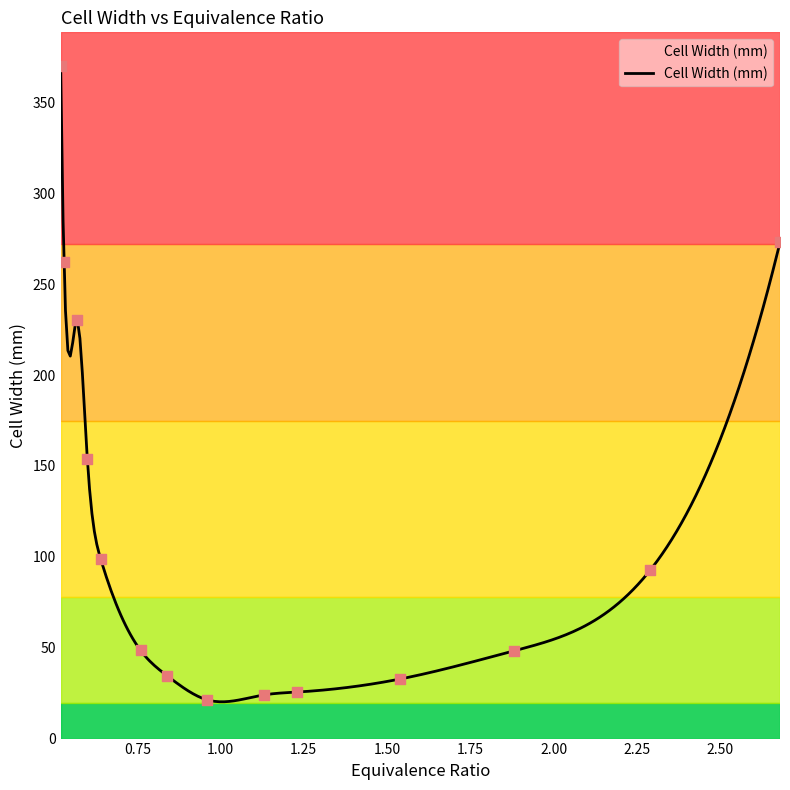

Between 2.68 and 1.13, which is larger?

2.68